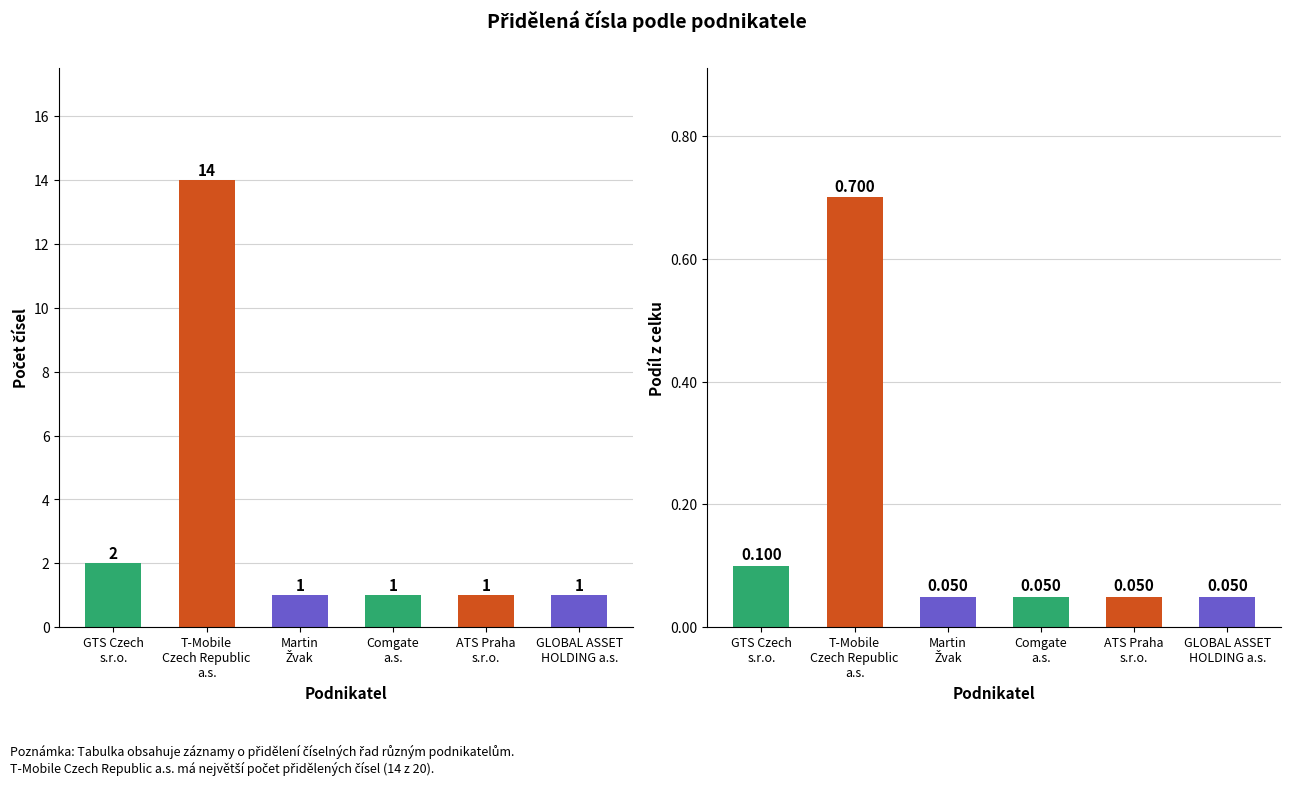

What is the difference between the Podíl z celku values at GTS Czech
s.r.o. and Martin
Žvak?

0.1